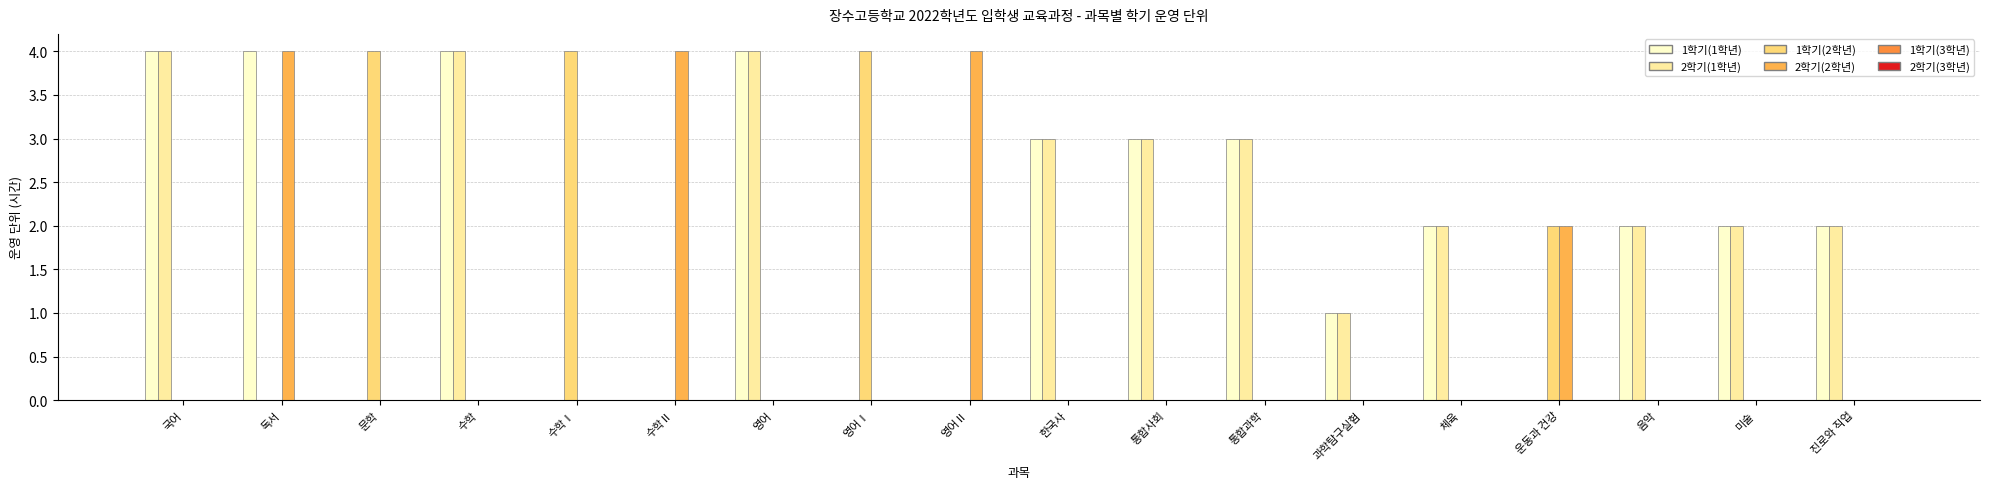

The value of 1학기(2학년) at 영어Ⅱ is 0. True or false?

True